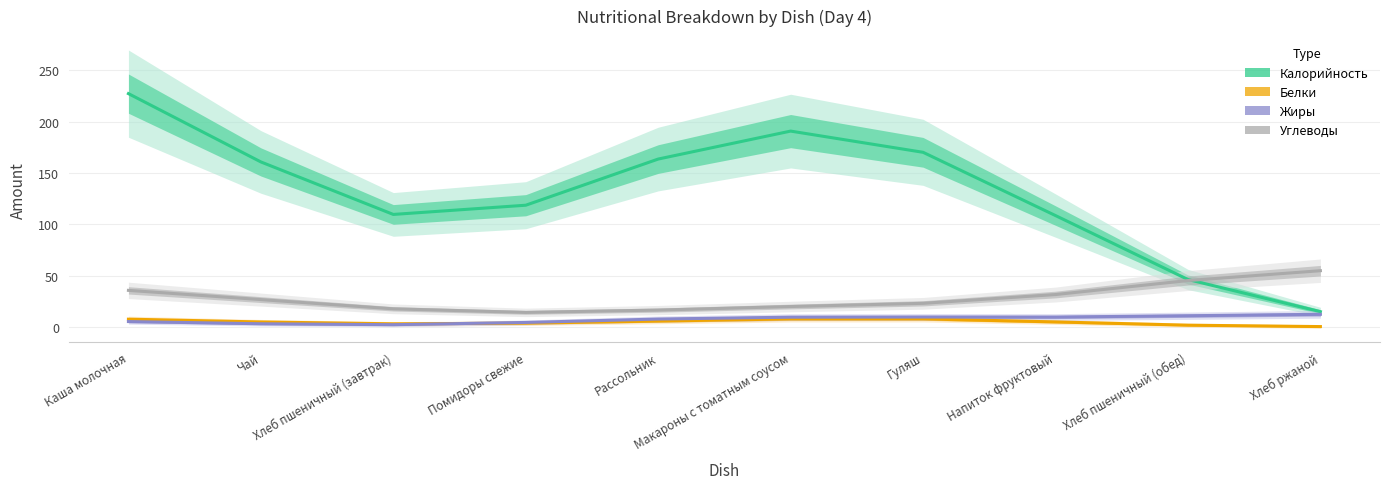

At which category does Калорийность reach its first local valley?

Хлеб пшеничный (завтрак)